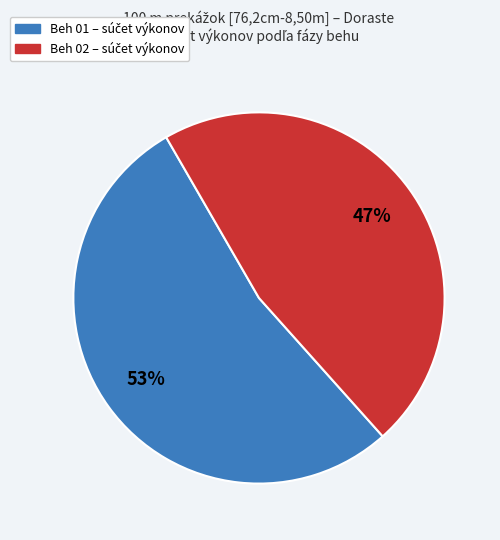

To the nearest percent, what is the average slice percentage?

50%